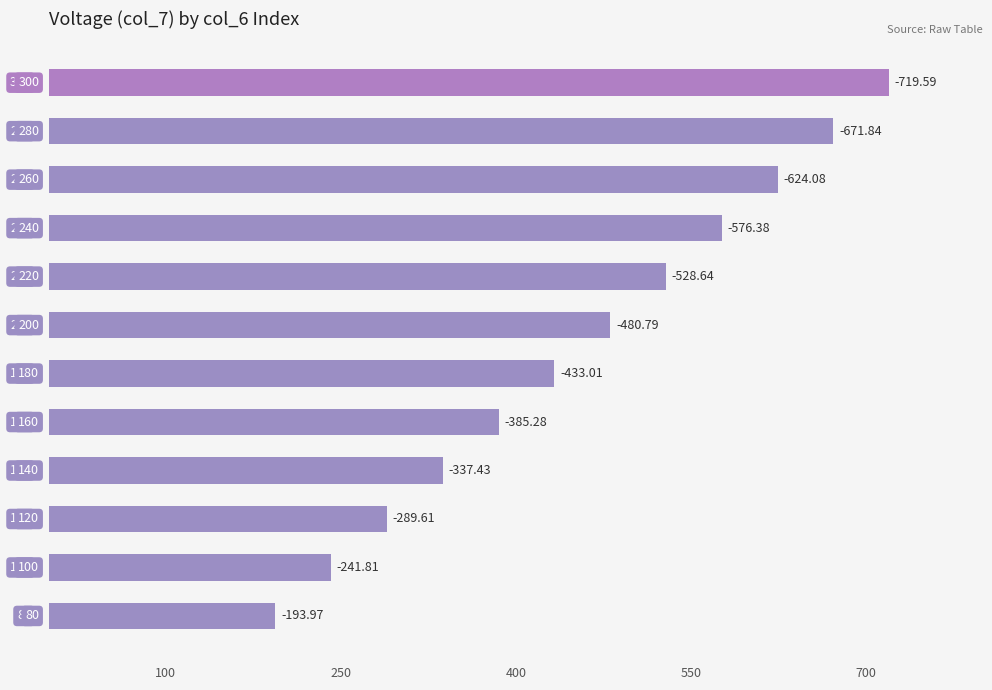

Does the chart contain any negative values?

No